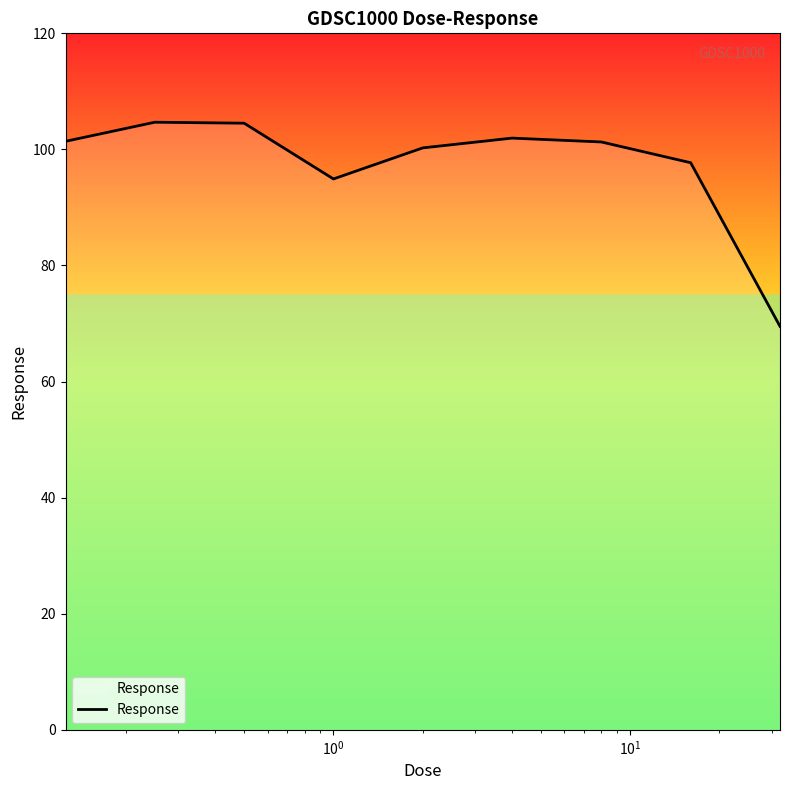

What is the difference between the maximum and minimum values?

35.2